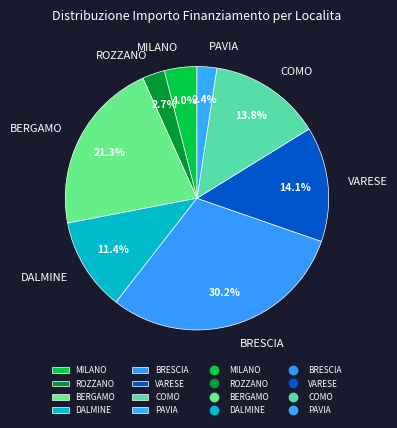

What percentage do DALMINE and MILANO together represent?

15.4%